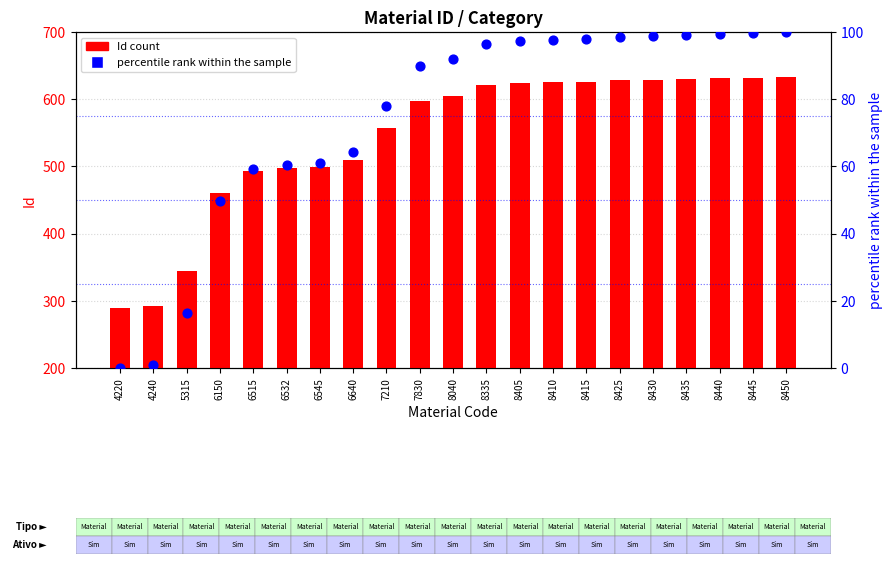

At which category is the sum across all series the highest?

8450